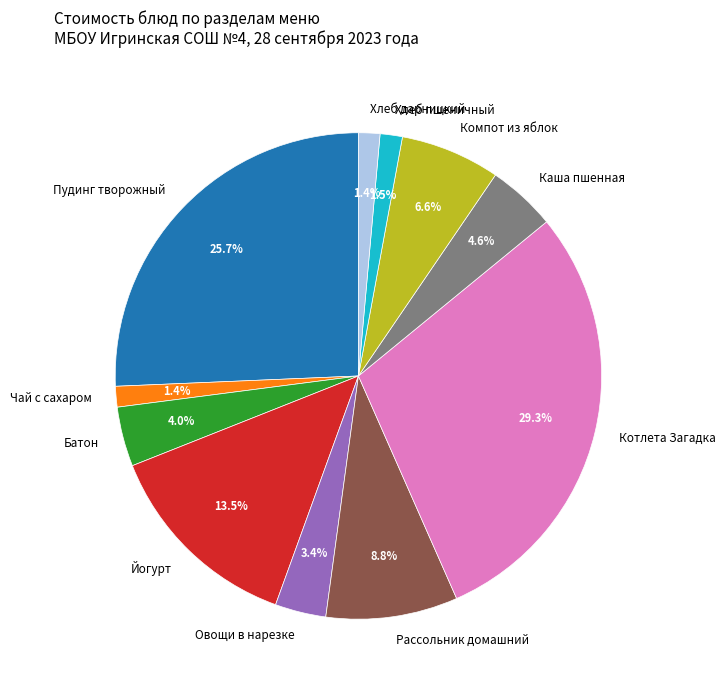

Which slice is the largest?

Котлета Загадка